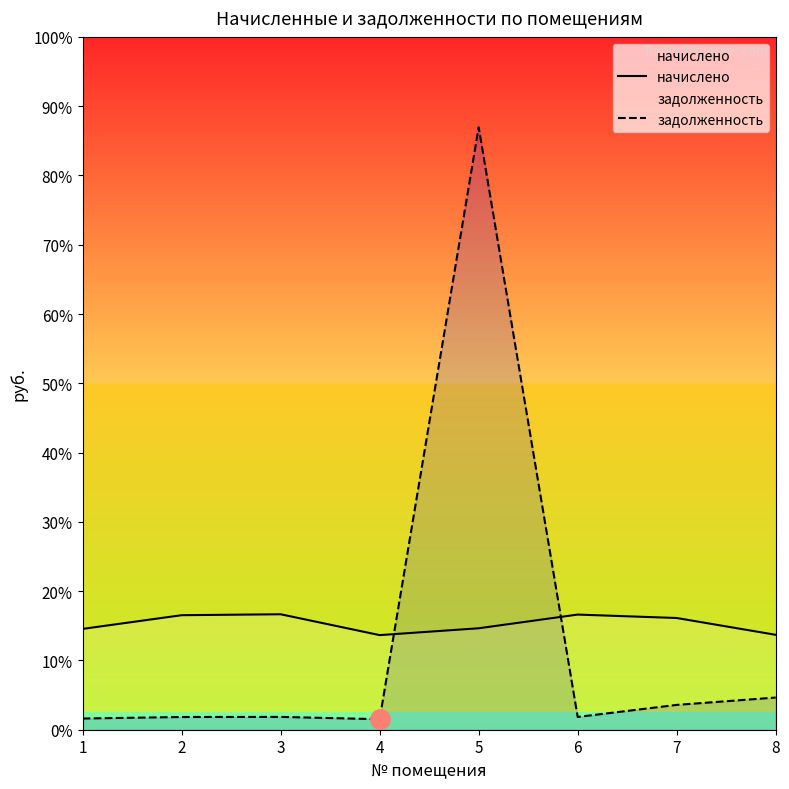

At 6, list the series in order from smallest to largest.

задолженность, начислено